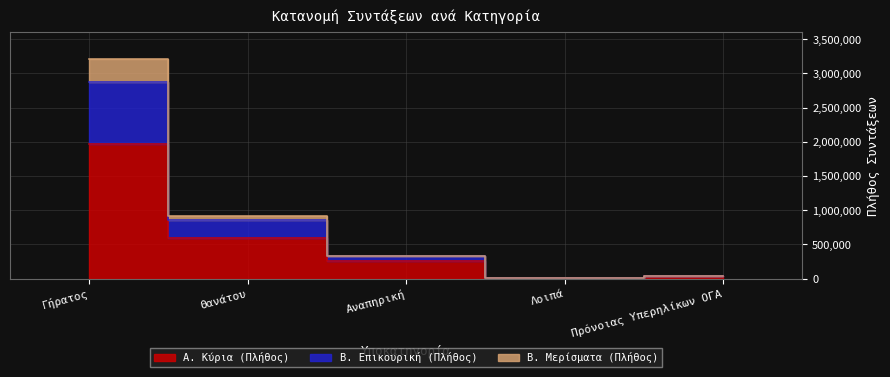

How many lines are shown in the chart?

3